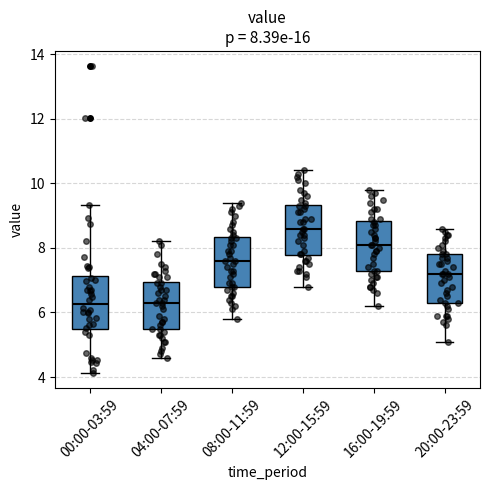

Which box's median line is the highest?

12:00-15:59